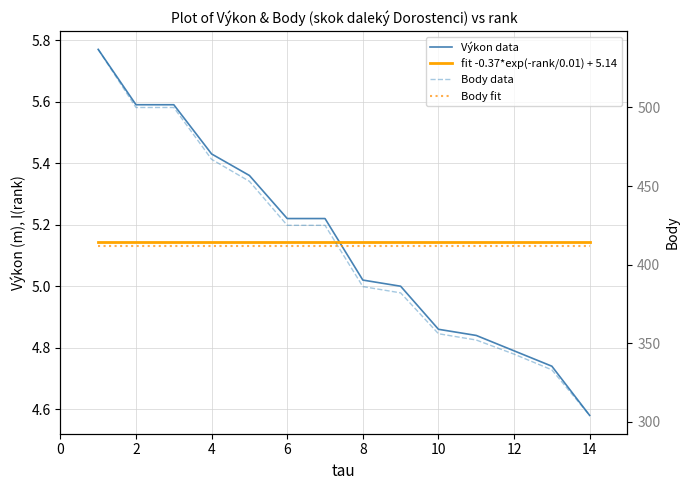

At how many categories does at least one series exceed 97?

14